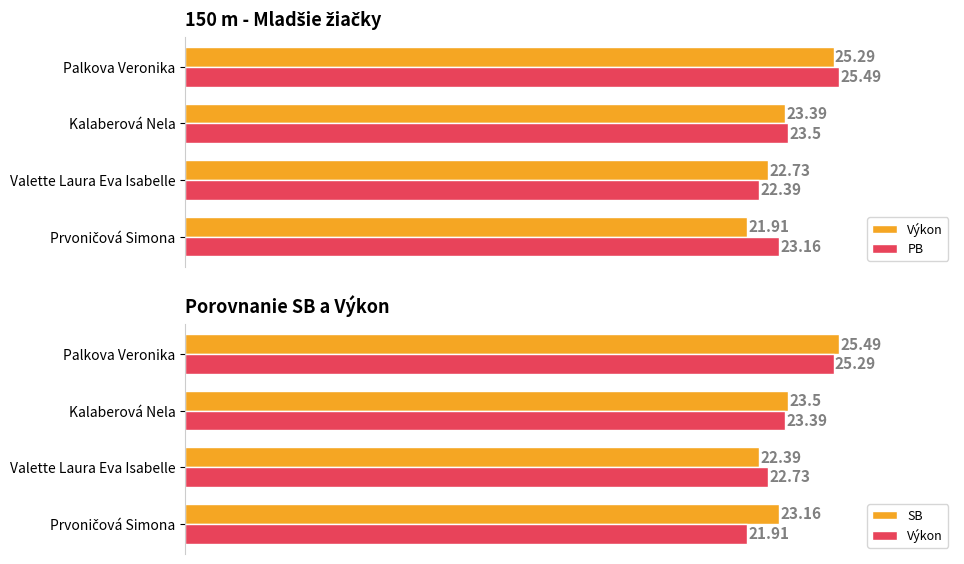

Between Prvoničová Simona and Palkova Veronika, which series saw the biggest shift?

Výkon